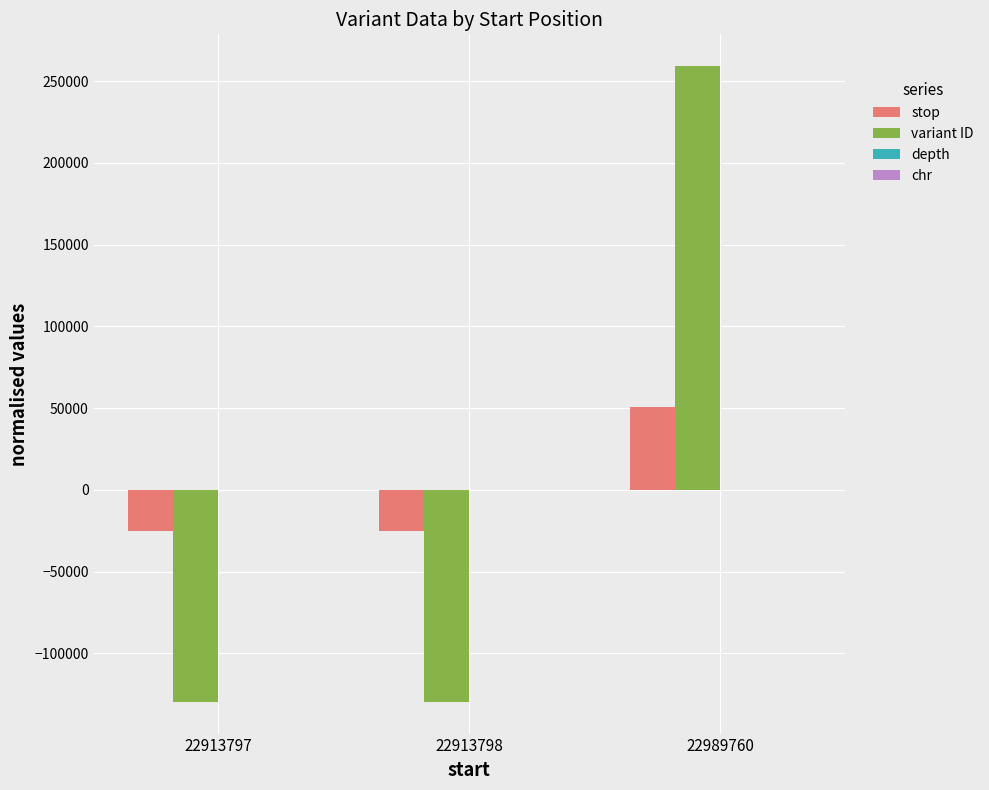

Which category has the highest value across all series?

22989760